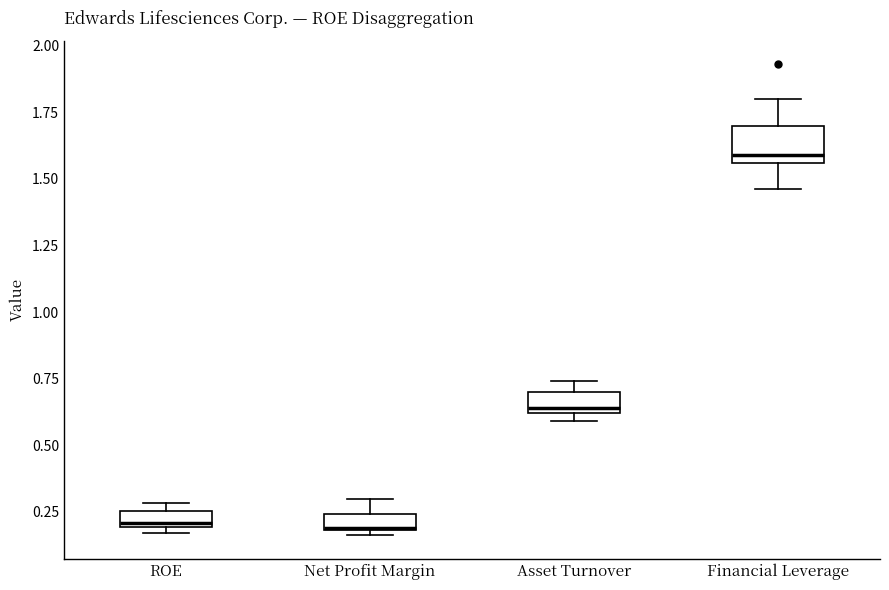

Where does the median line of the box for Asset Turnover sit on the y-axis? The values are not printed on the chart, so give them approximately, as read against the axis.

0.65